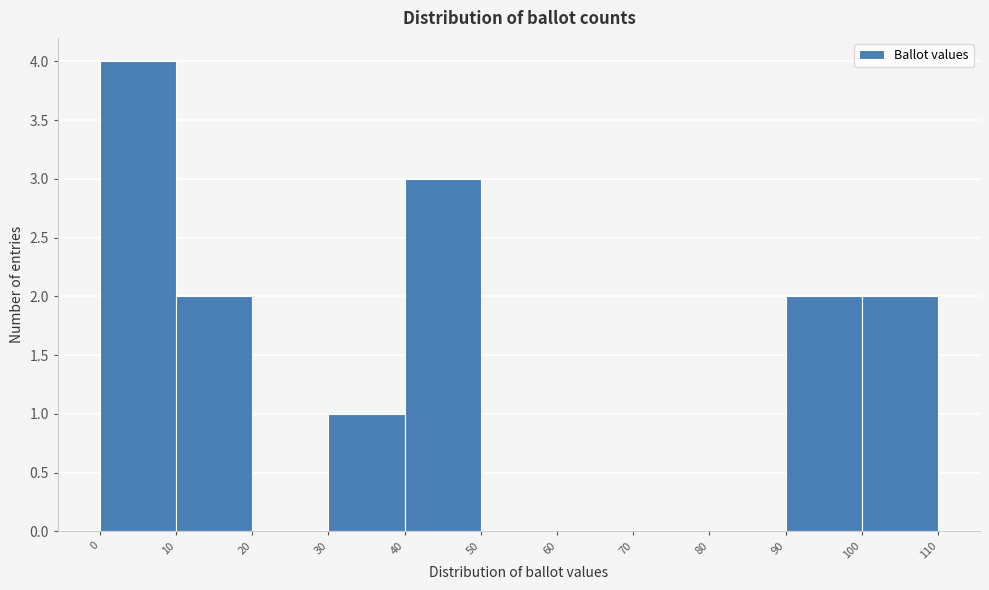

Reading left to right, transcribe this chart: for each bar, give the range it covers on the x-axis and its height. The values are not printed on the chart, so give them approximately, as read against the axis.

0 to 10: 4
10 to 20: 2
20 to 30: 0
30 to 40: 1
40 to 50: 3
50 to 60: 0
60 to 70: 0
70 to 80: 0
80 to 90: 0
90 to 100: 2
100 to 110: 2